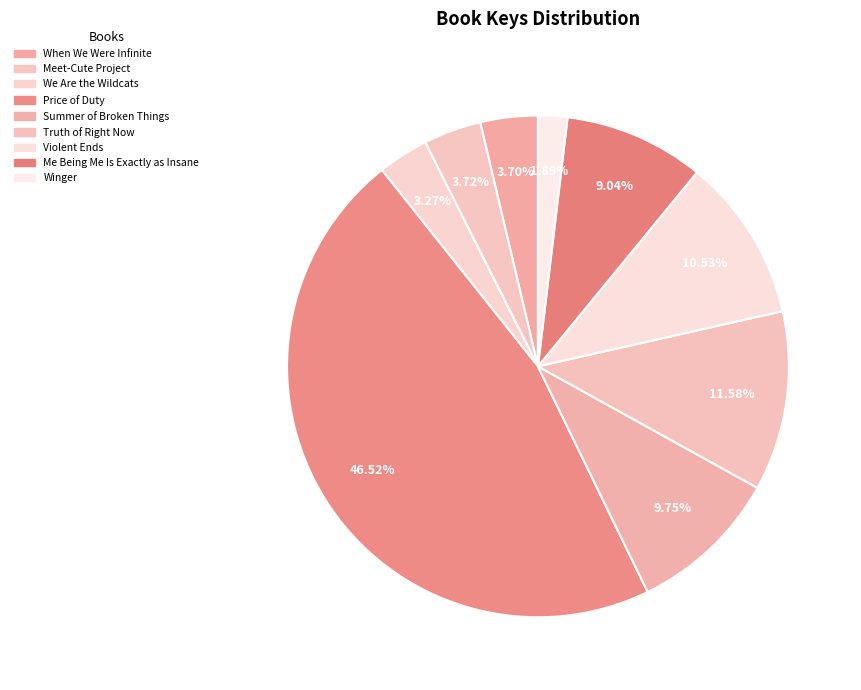

Which has a higher value, Summer of Broken Things or Price of Duty?

Price of Duty